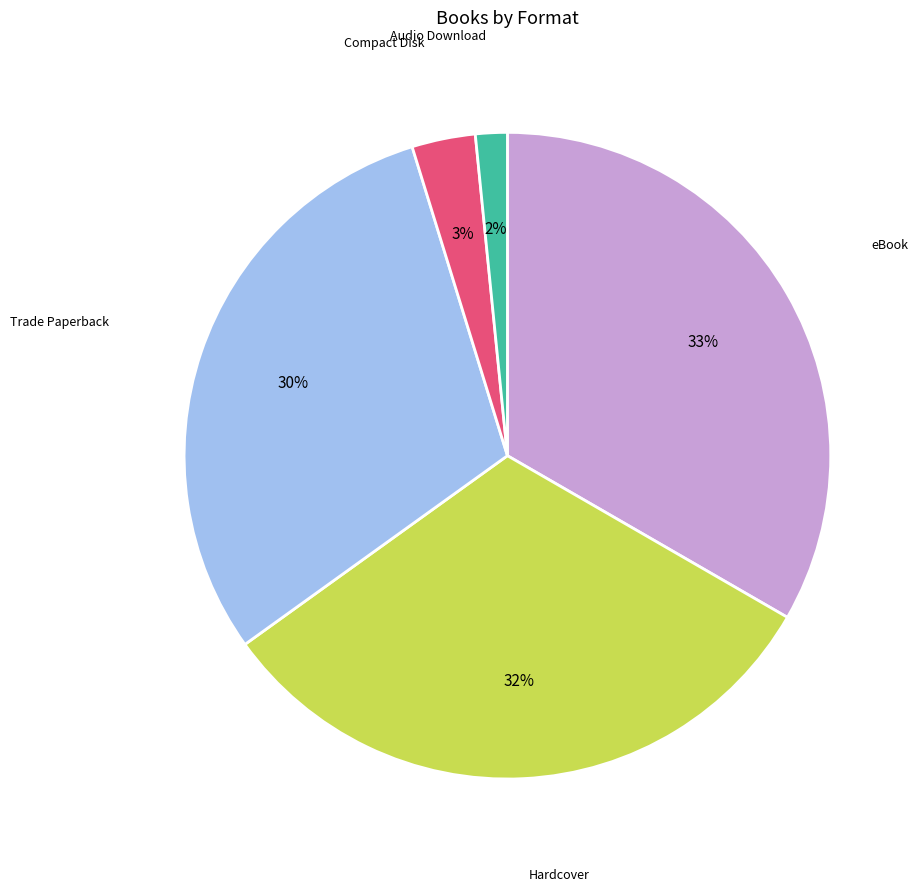

Combined, do Hardcover and Compact Disk account for over 50%?

No